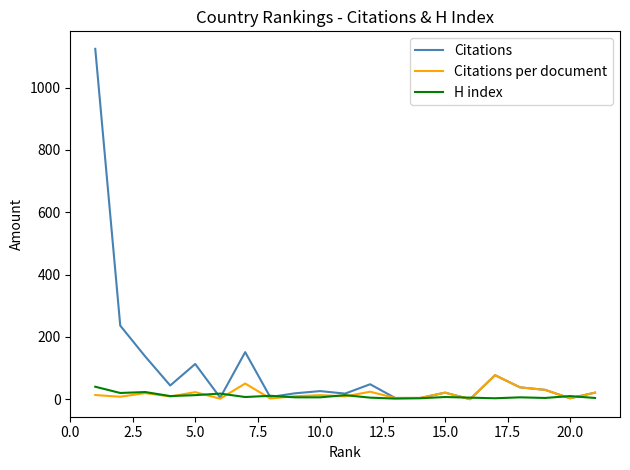

Which series has the widest spread of values?

Citations